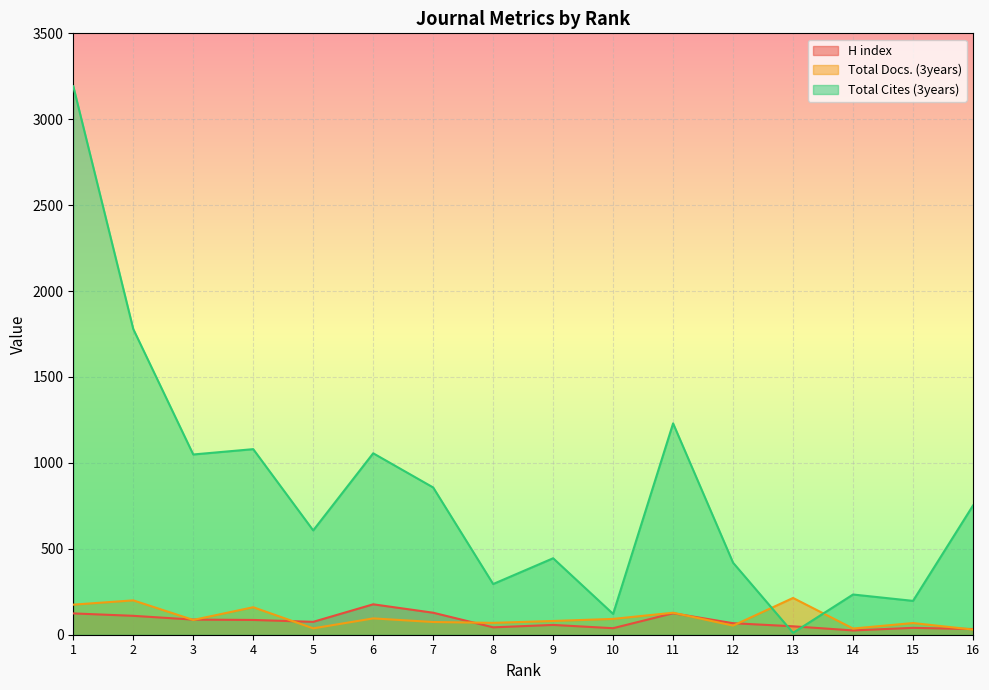

Which series has the largest total across all categories?

Total Cites (3years)